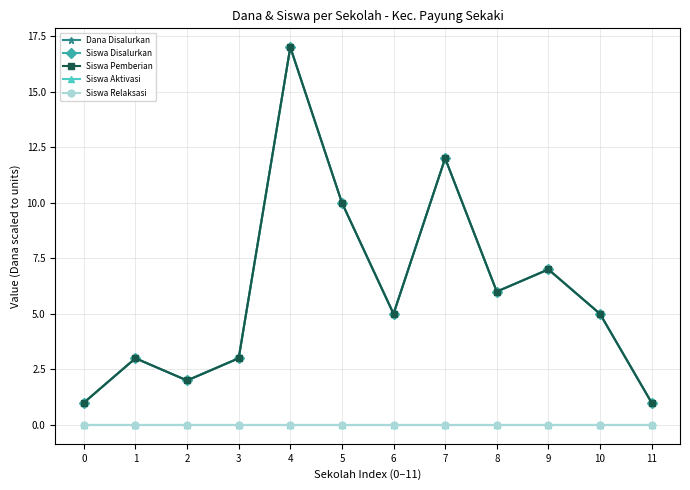

What is the total value across all series at 1?

9